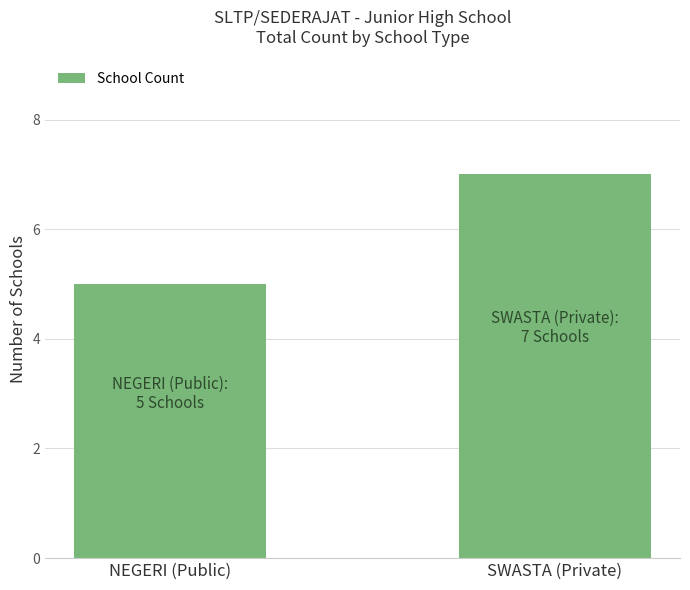

Are the bars horizontal?

No